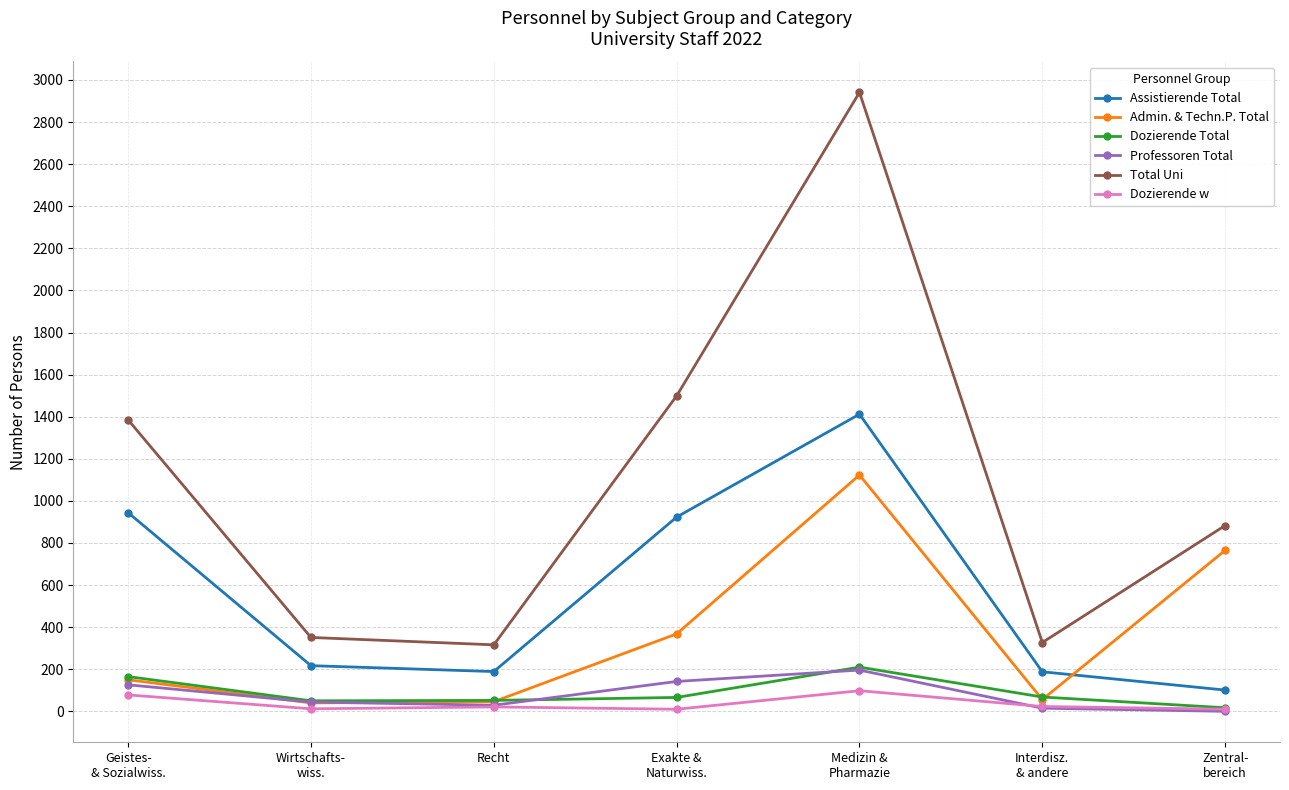

What position from the left is Geistes-
& Sozialwiss.?

1